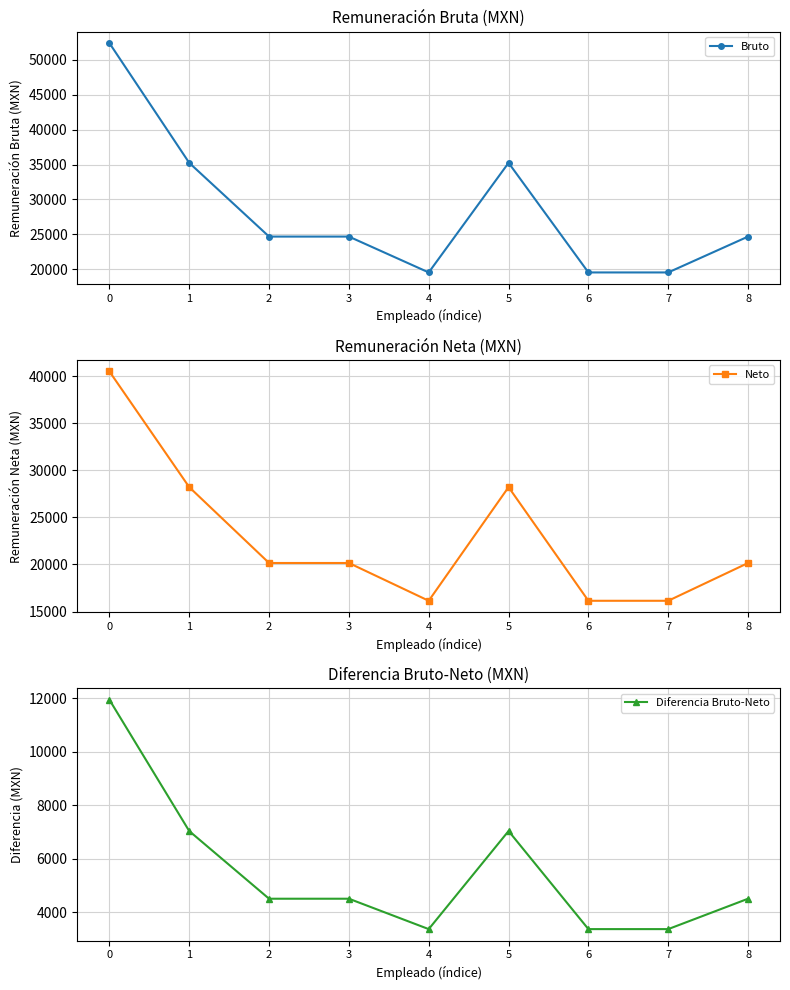

True or false: Bruto and Diferencia Bruto-Neto intersect in this chart.

False